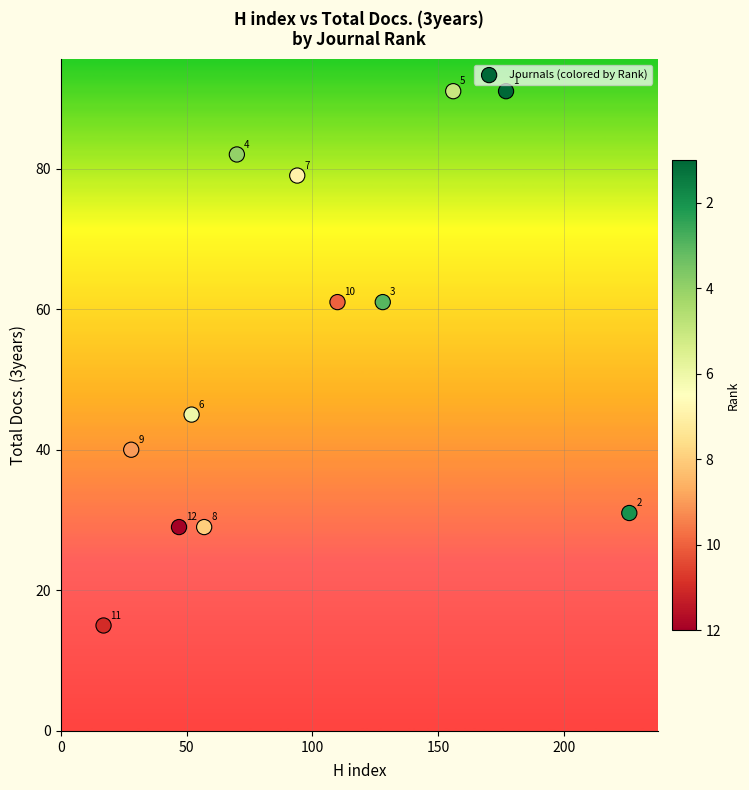

What is the range of X values (max minus min)?

209